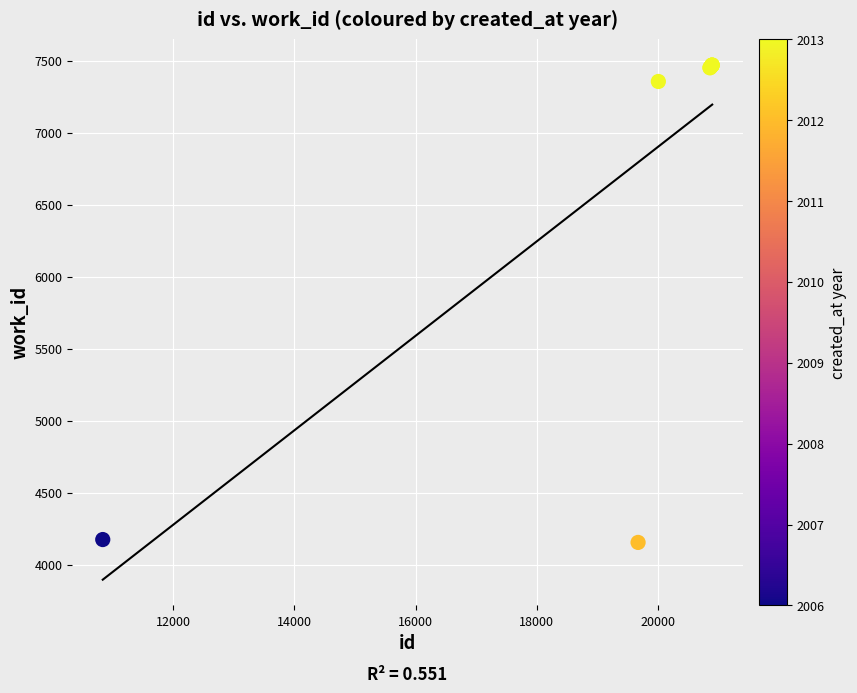

What Y value in the scatter plot is closest to 5813?

7357